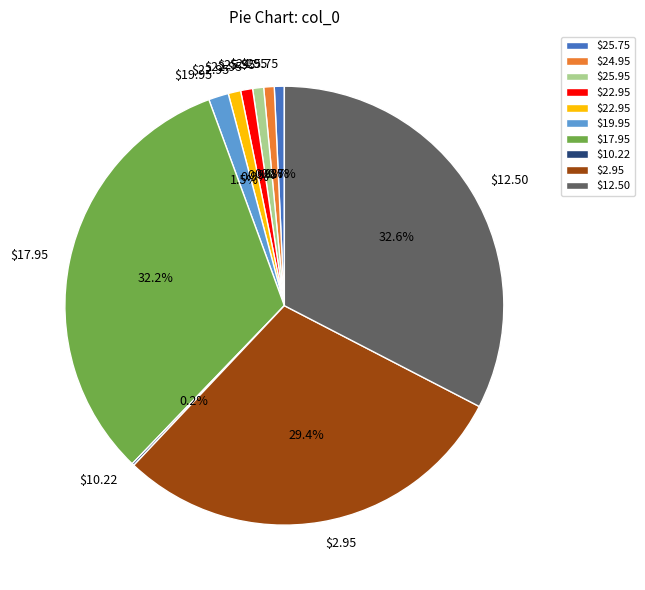

Is there any slice that represents more than half of the pie?

No